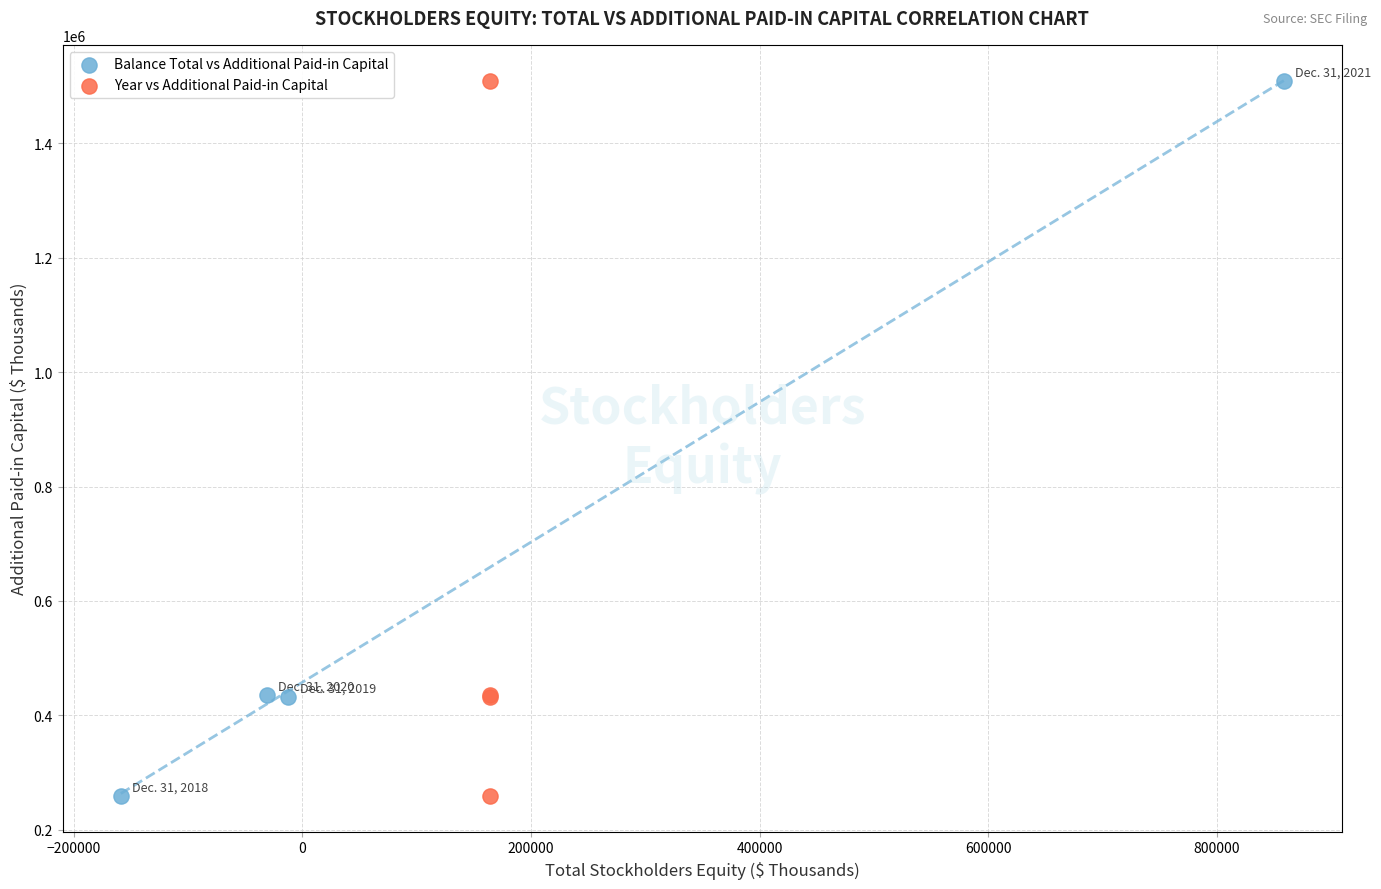

What are all the series names shown in the legend?

Balance Total vs Additional Paid-in Capital, Year vs Additional Paid-in Capital